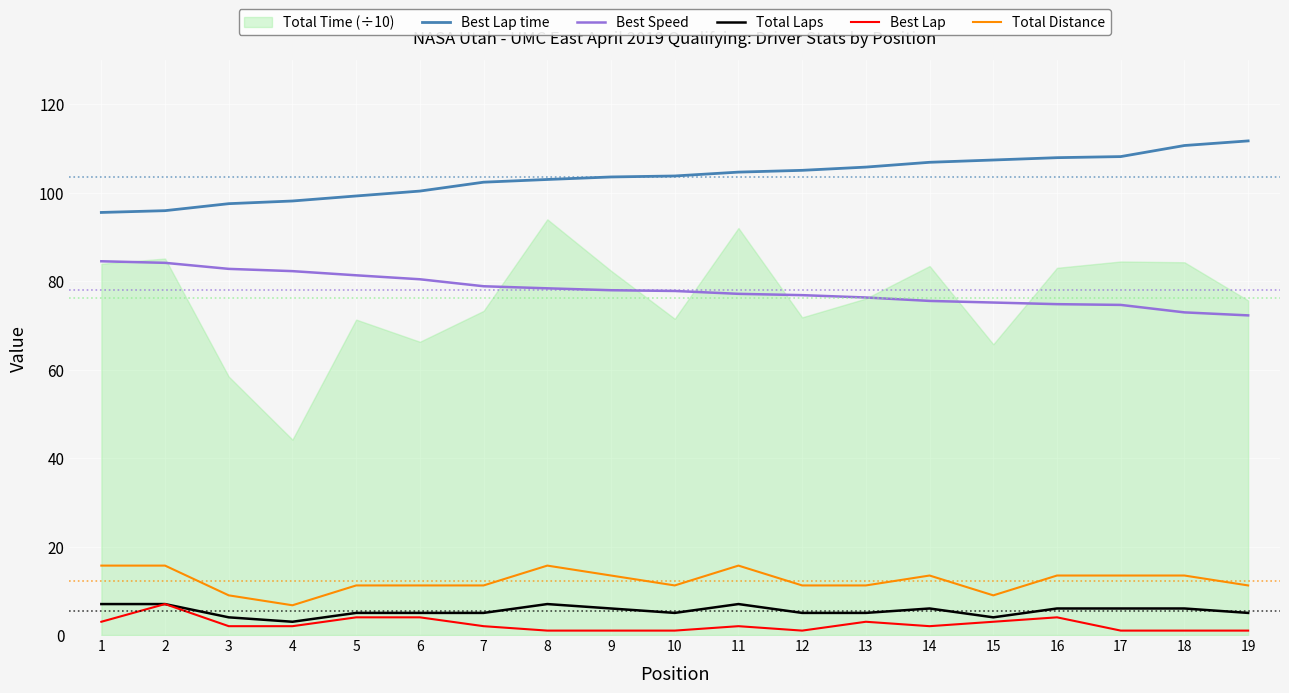

What is the average value of the Best Lap time series?

103.6